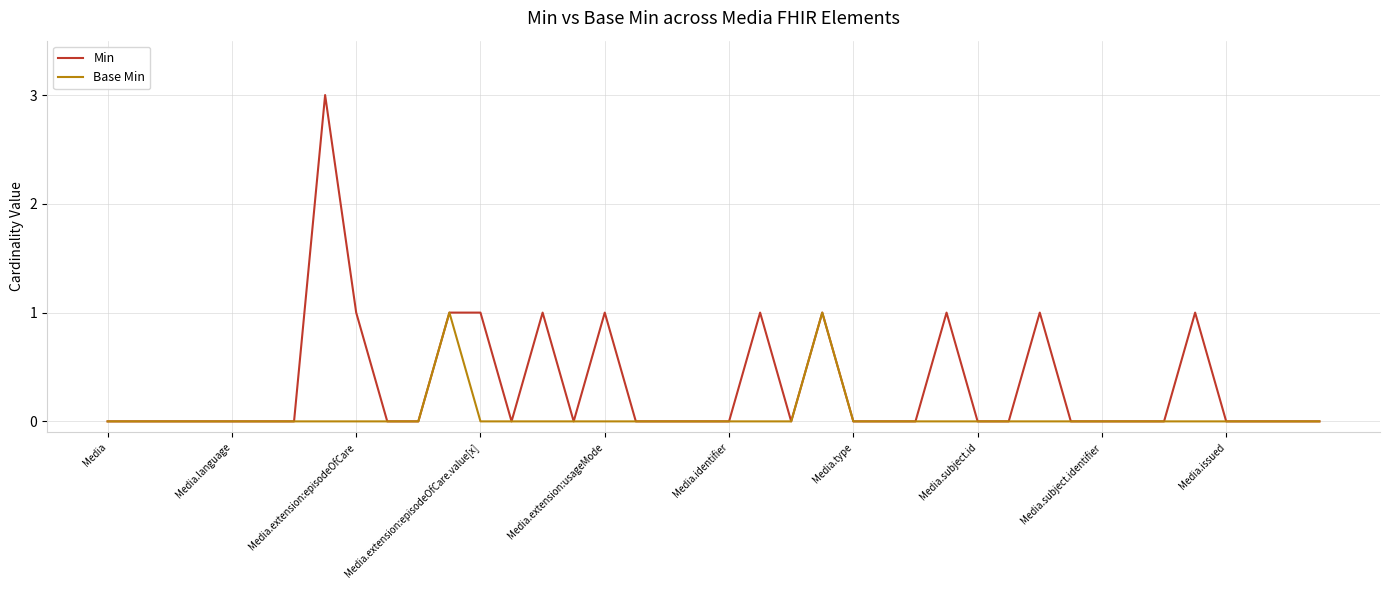

Rank the series by their average value, from lowest to highest.

Base Min, Min